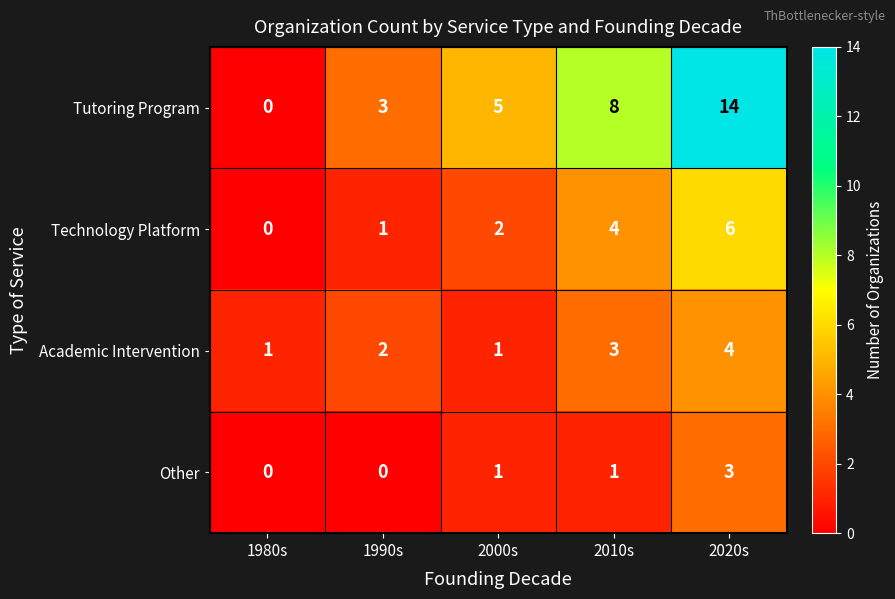

At which category is the sum across all series the highest?

2020s